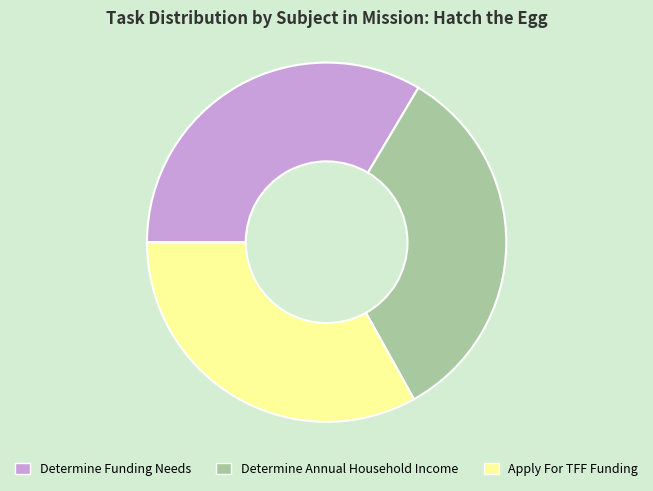

Approximately how many times larger is the value at Determine Funding Needs compared to Determine Annual Household Income?

1.0